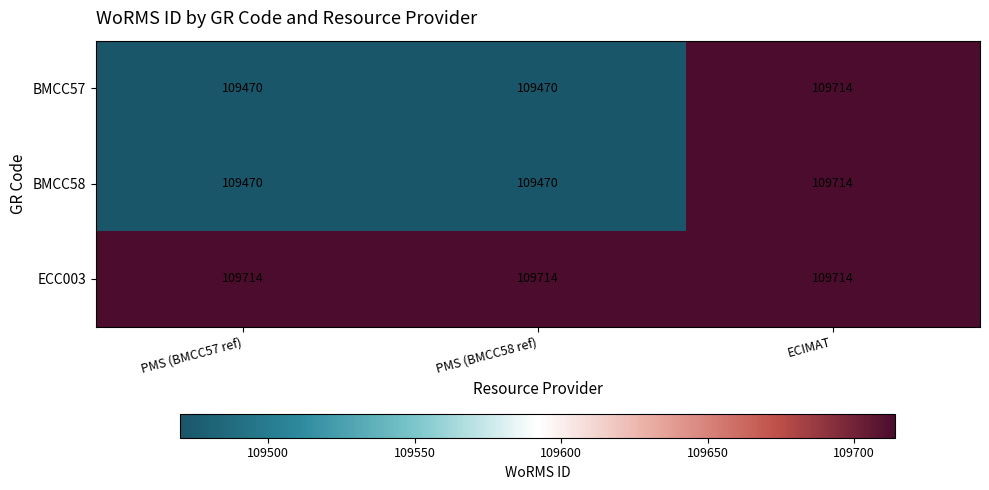

What is the maximum value shown in the chart?

109714